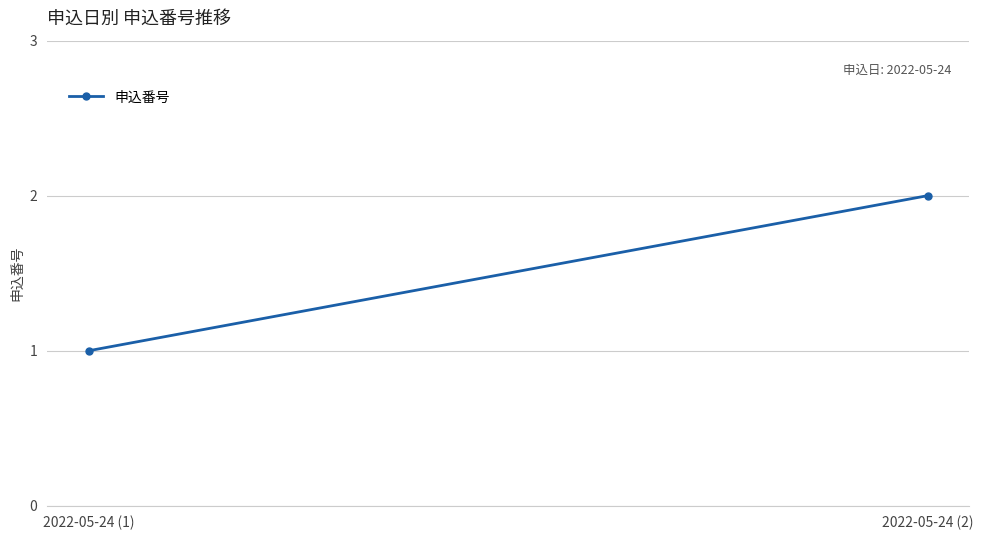

Reading left to right, extract all data points from this chart.

1	2